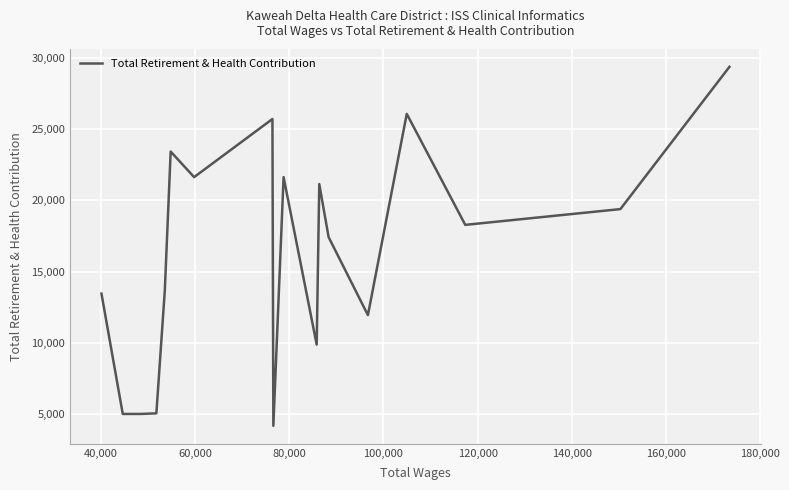

What is the average value?

16231